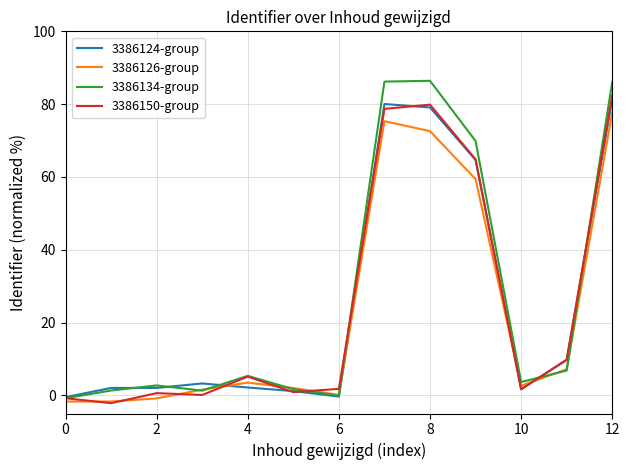

What is the minimum value shown in the chart?

-2.2